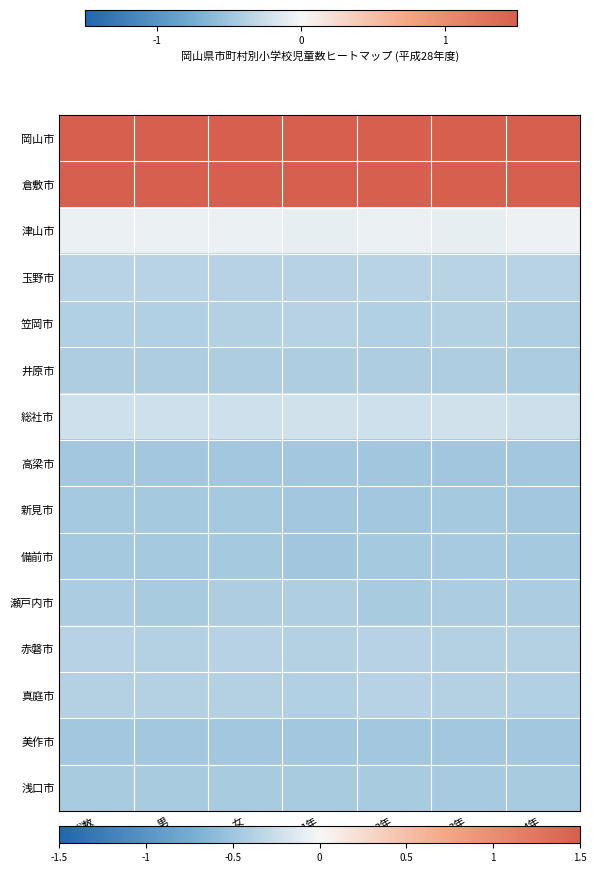

At which category is the sum across all series the highest?

総数